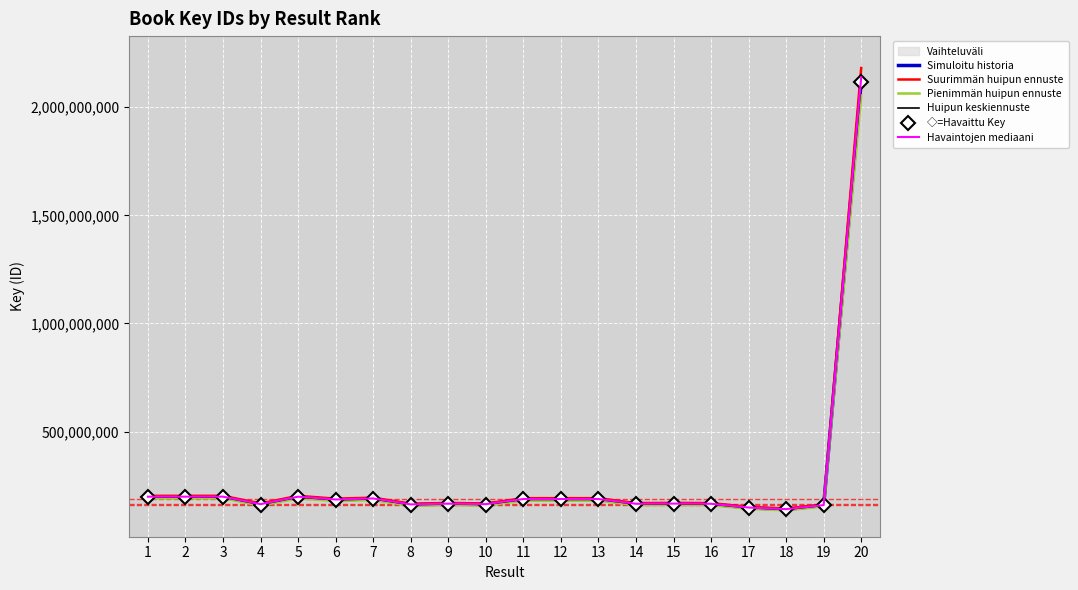

True or false: Havaintojen mediaani and Huipun keskiennuste intersect in this chart.

False